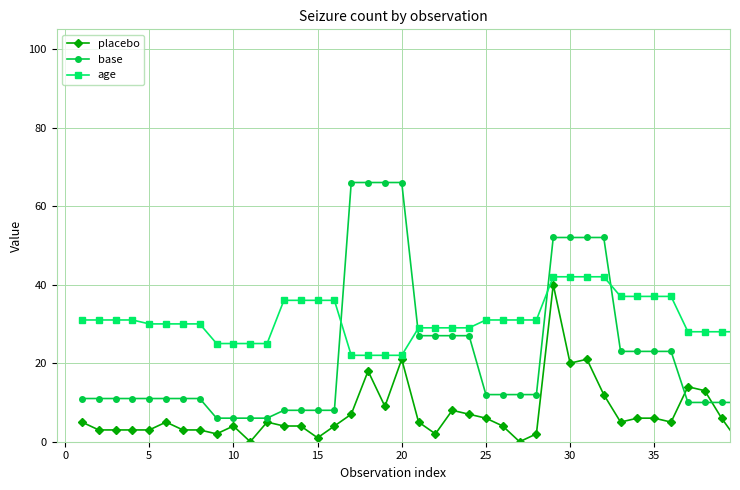

Count the number of categories in the chart.

40